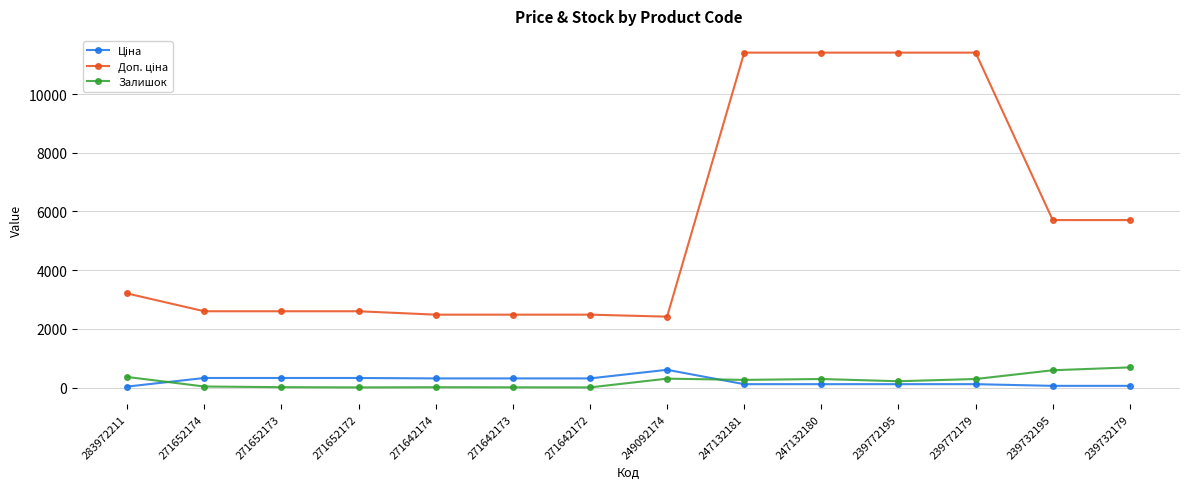

Is it true that Залишок equals 686.0 at 239732179?

True